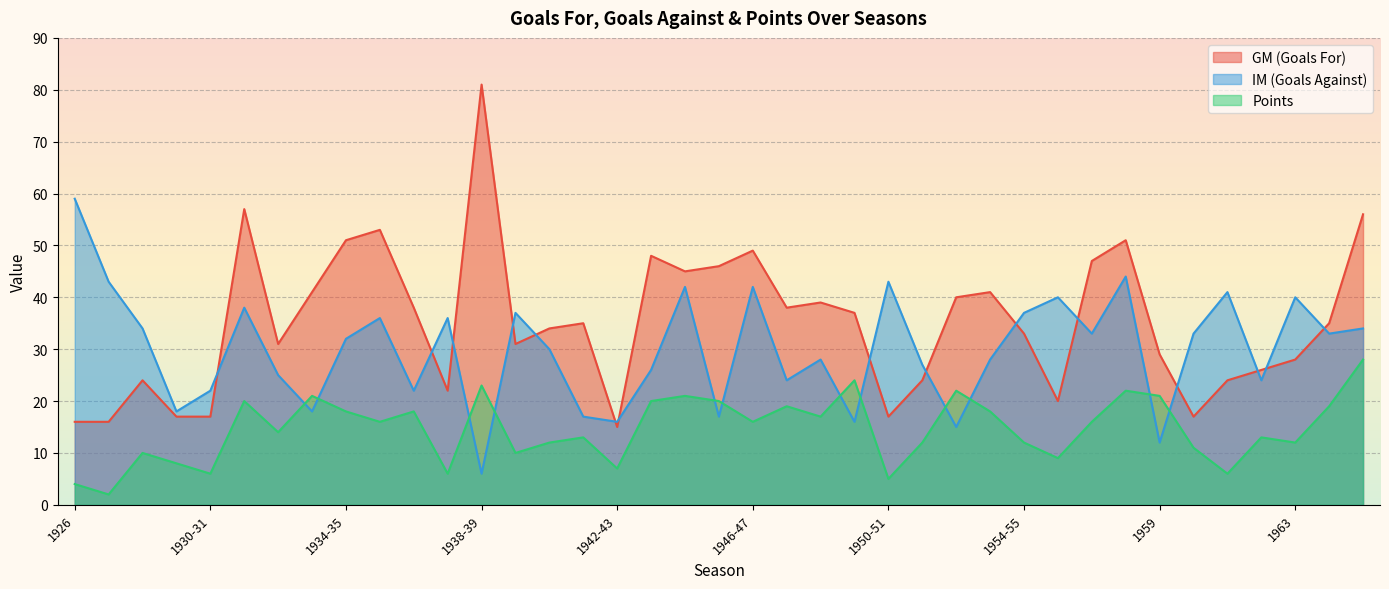

In Points, how many points are lower than both neighbors (excluding endpoints)?

13